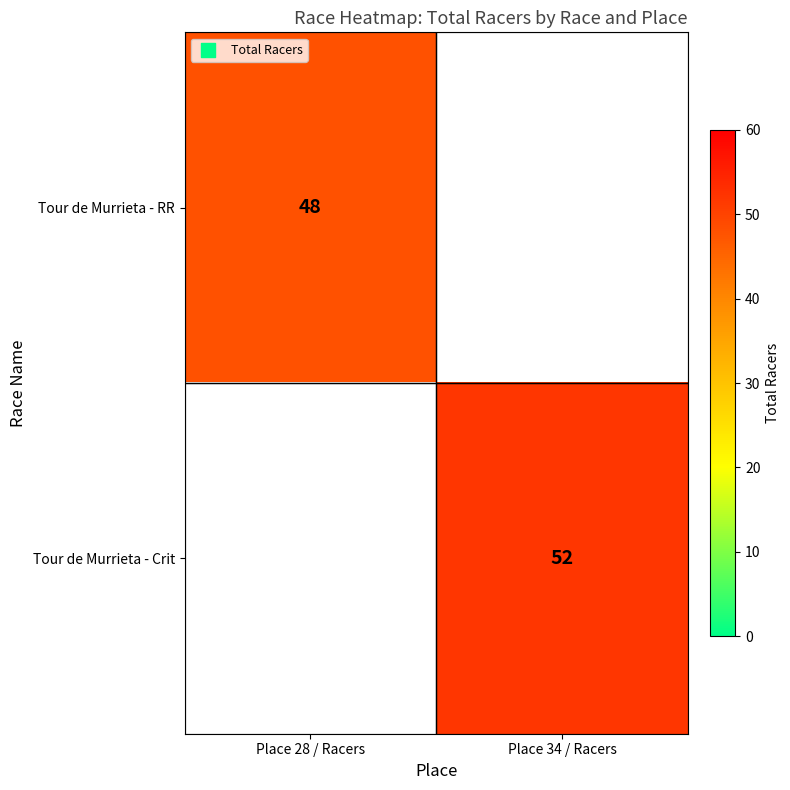

The Tour de Murrieta - RR series shows 48 at Place 28 / Racers. True or false?

True